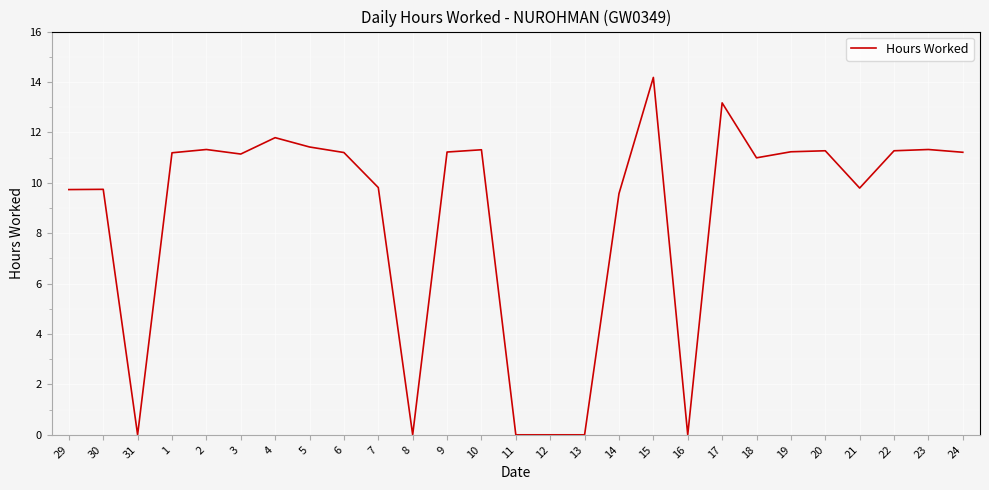

True or false: there are more than 0 points higher than both neighbors.

True